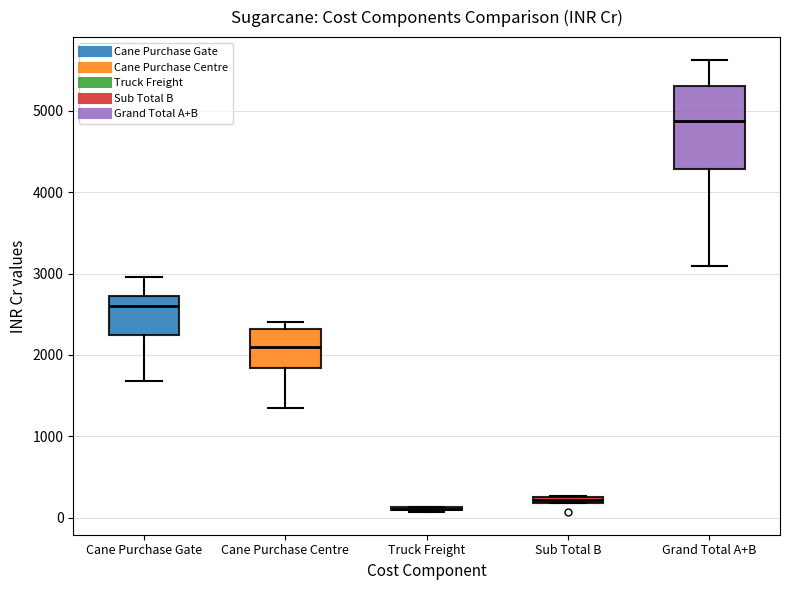

Comparing the boxes themselves (not the whiskers), which one is the tallest?

Grand Total A+B